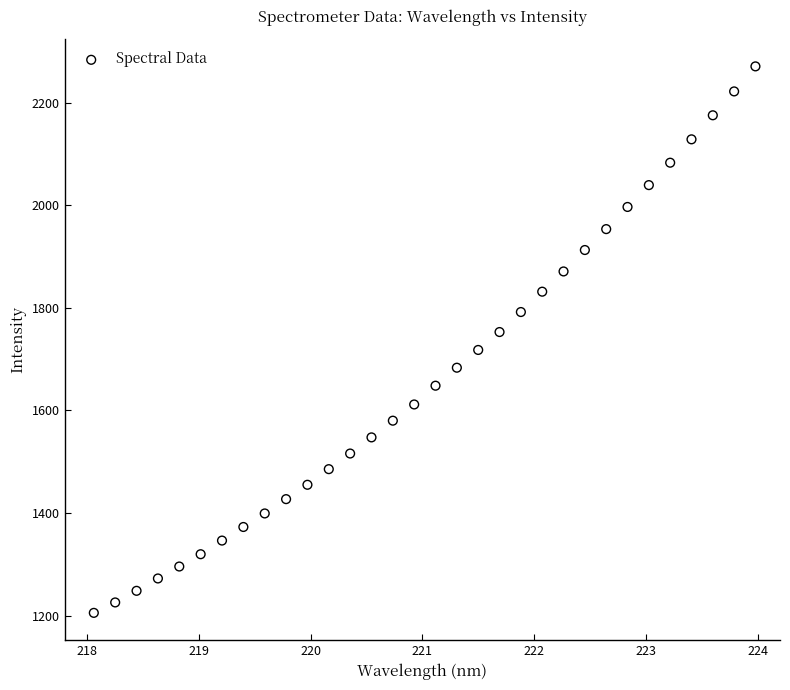

What is the range of X values (max minus min)?

5.9